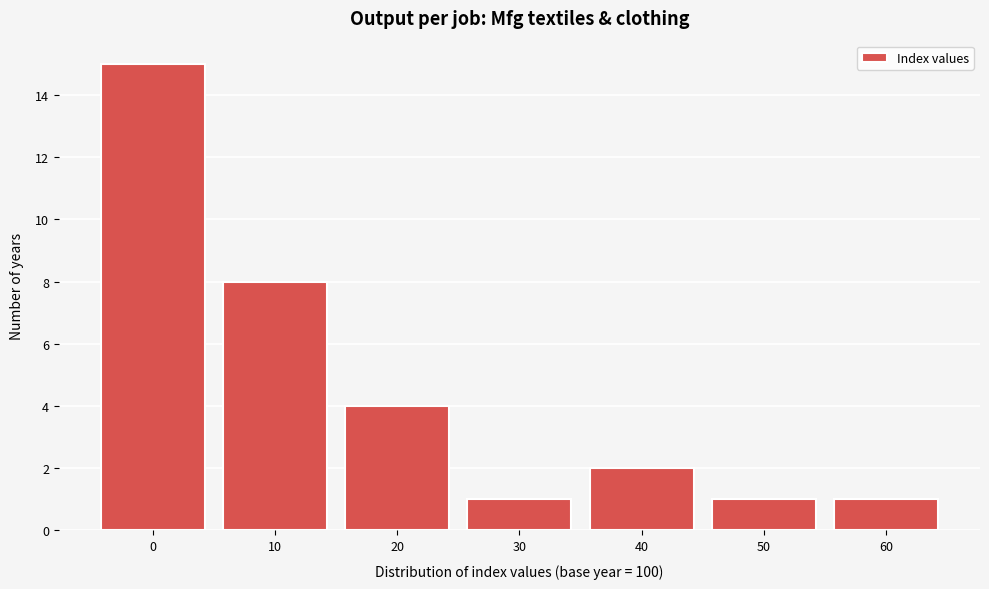

Reading left to right, extract all data points from this chart.

15	8	4	1	2	1	1